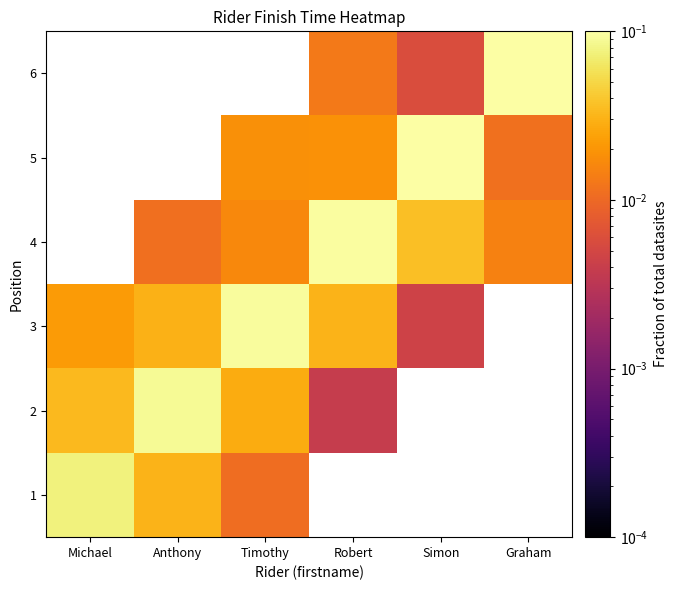

Is the value of 5 at Michael greater than the value of 1 at Simon?

No